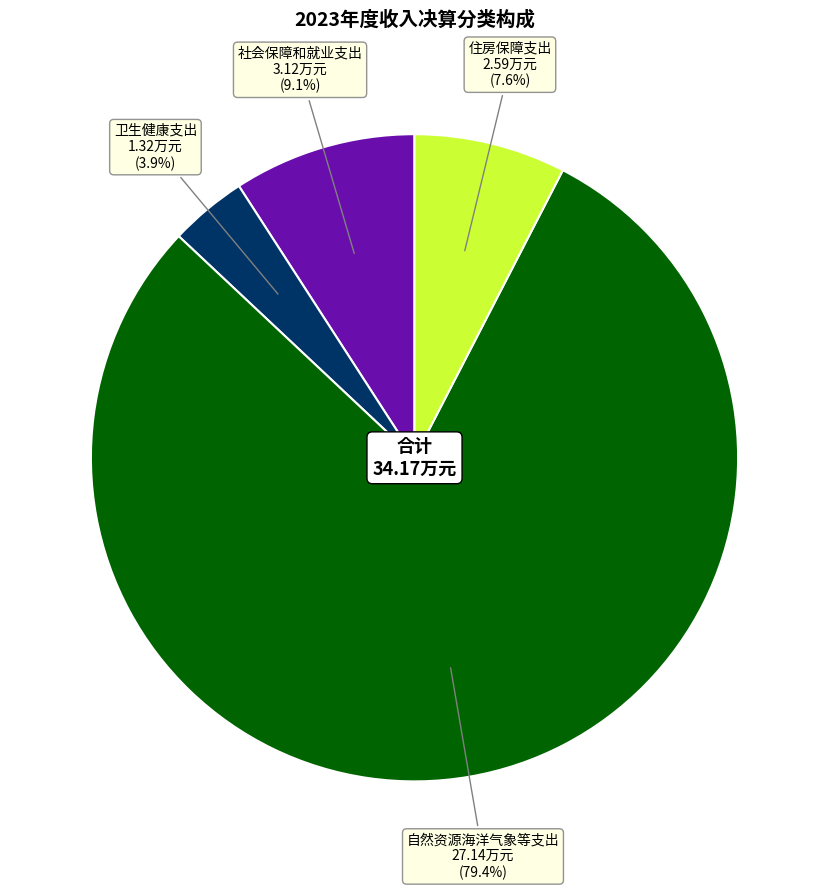

Does any single category account for the majority?

Yes